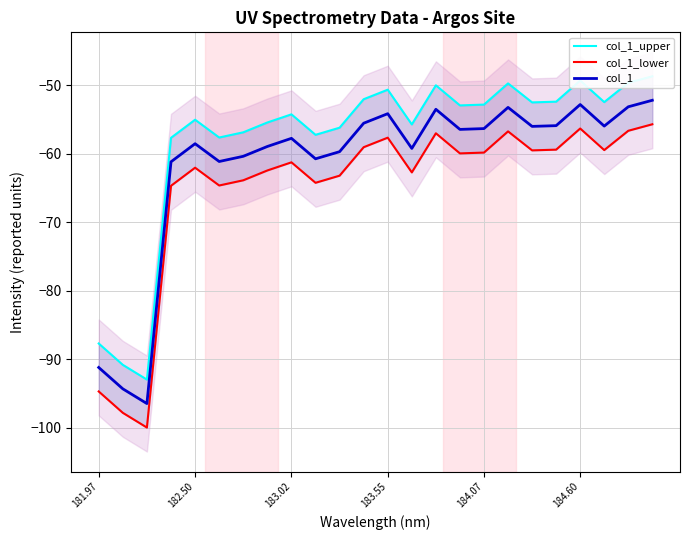

What is the maximum value for col_1?

-52.2